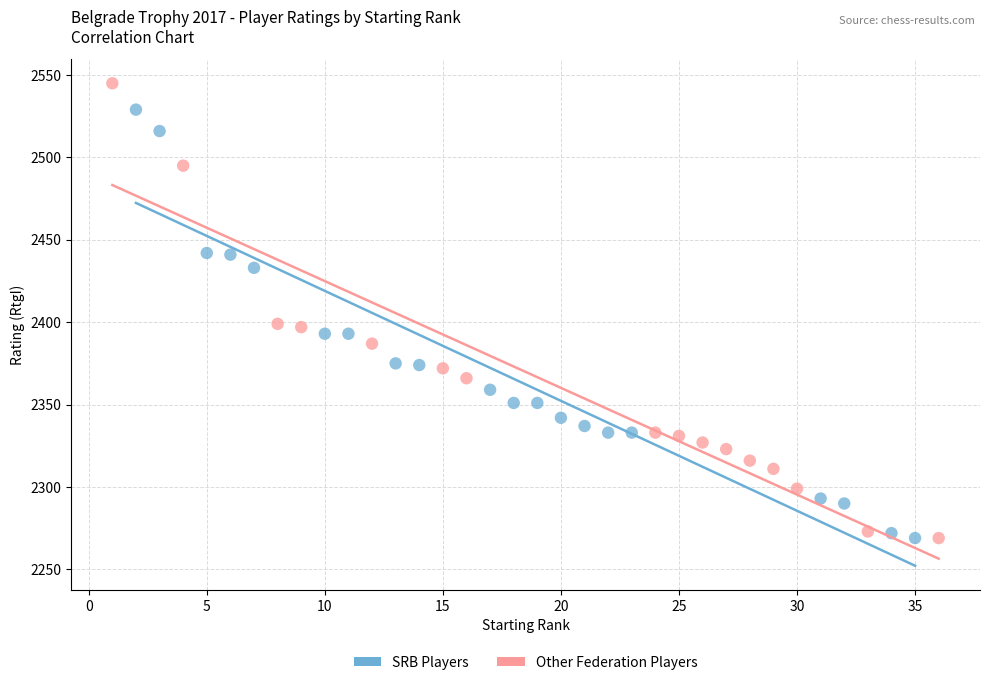

Which series has the widest spread of Y values?

Other Federation Players